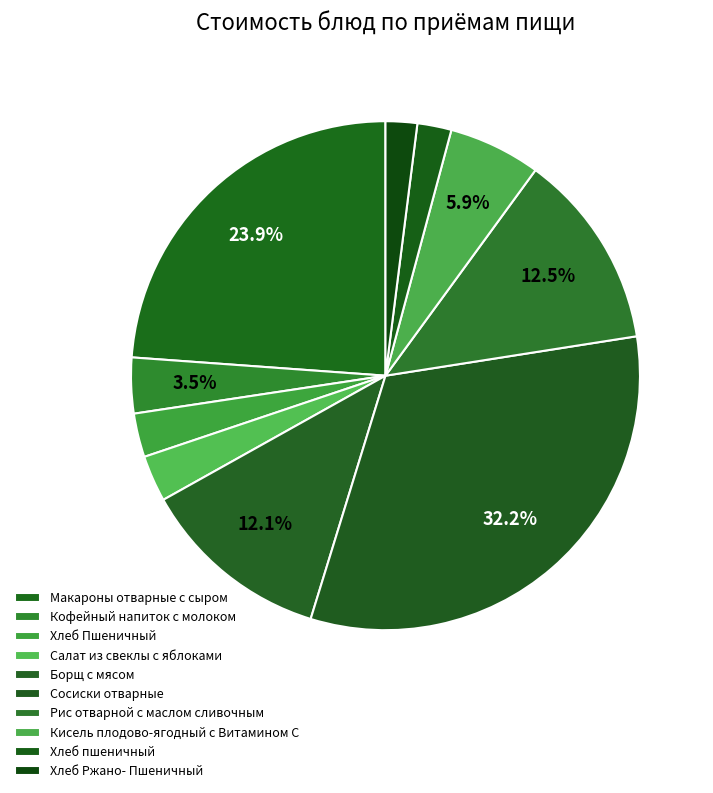

Between Борщ с мясом and Рис отварной с маслом сливочным, which is larger?

Рис отварной с маслом сливочным